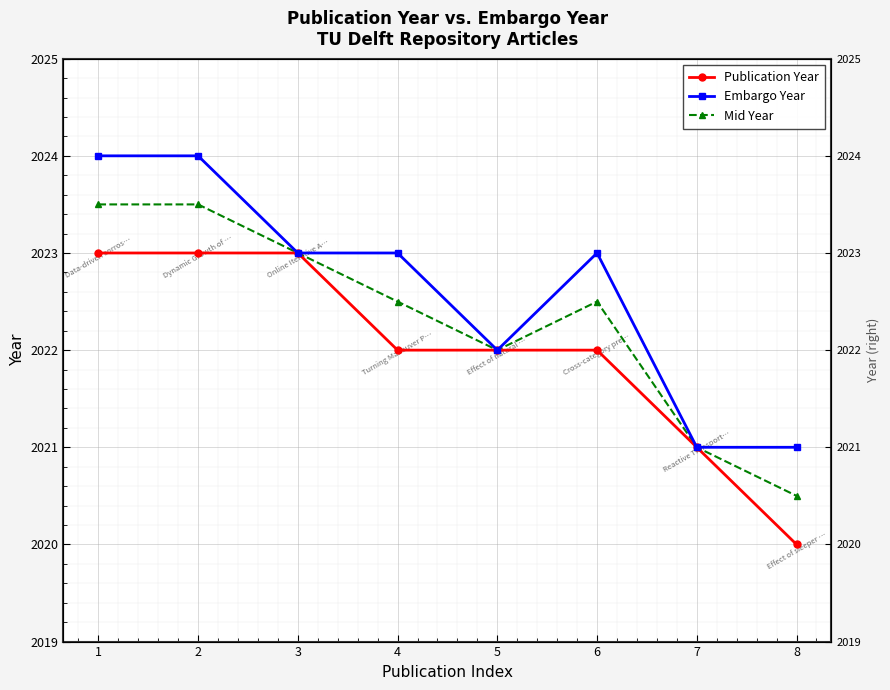

At which category is the sum across all series the highest?

1